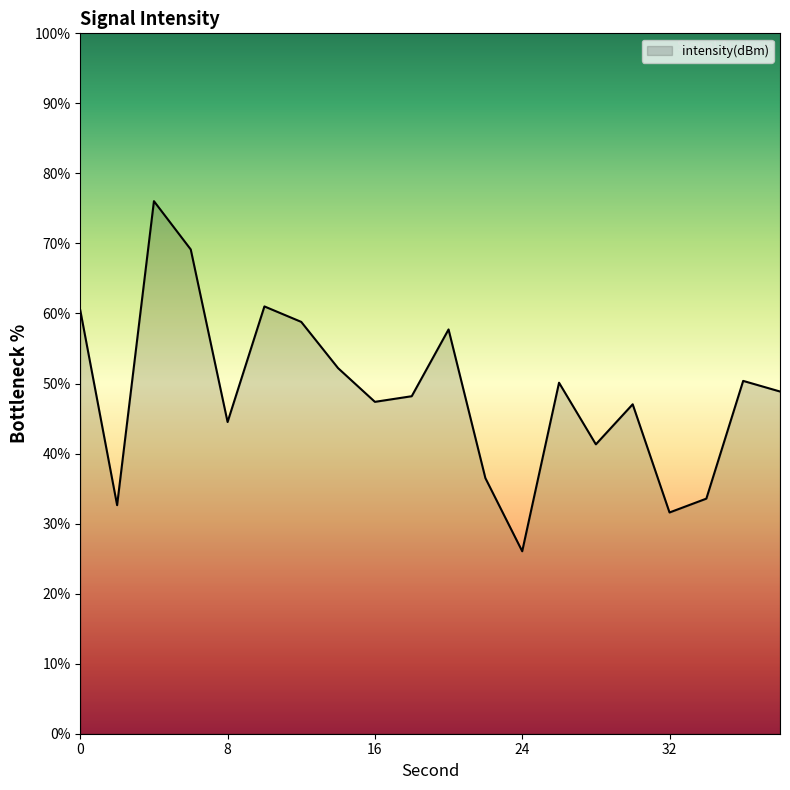

What is the maximum value shown in the chart?

76.0